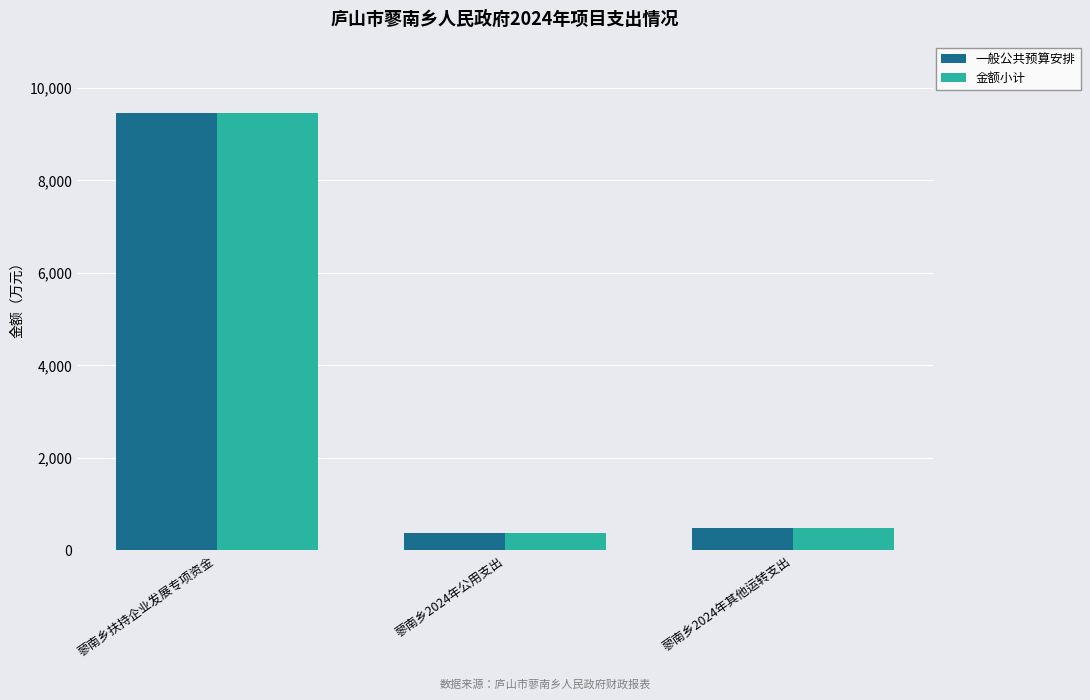

How many bars are there in total?

6